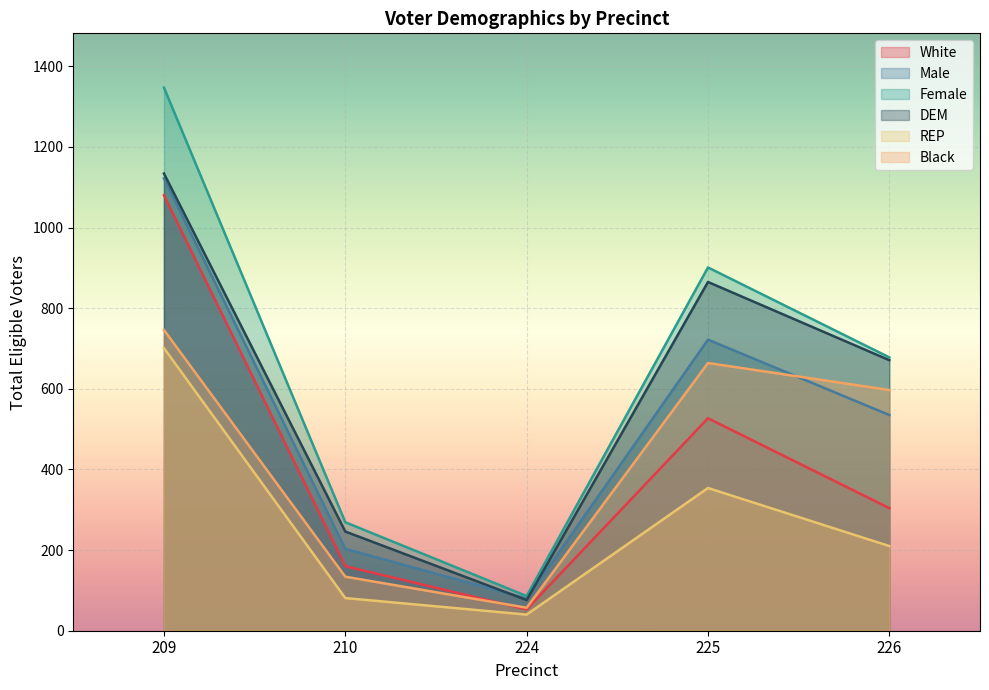

In DEM, how many points are lower than both neighbors (excluding endpoints)?

1